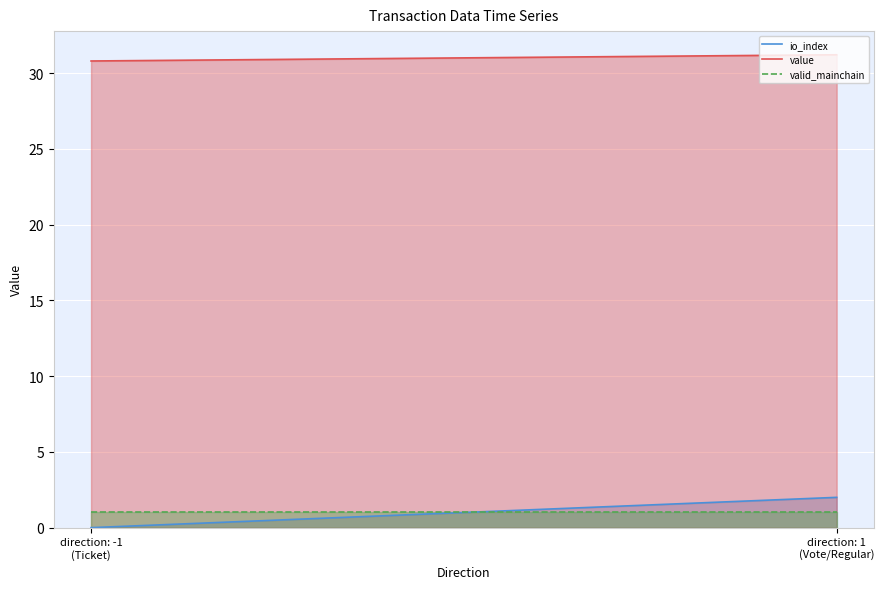

Rank the series at direction: -1
(Ticket) from lowest to highest value.

io_index, valid_mainchain, value